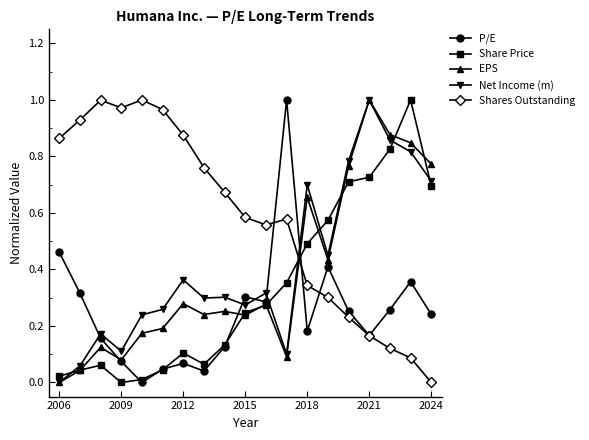

Which series has the largest total across all categories?

Shares Outstanding